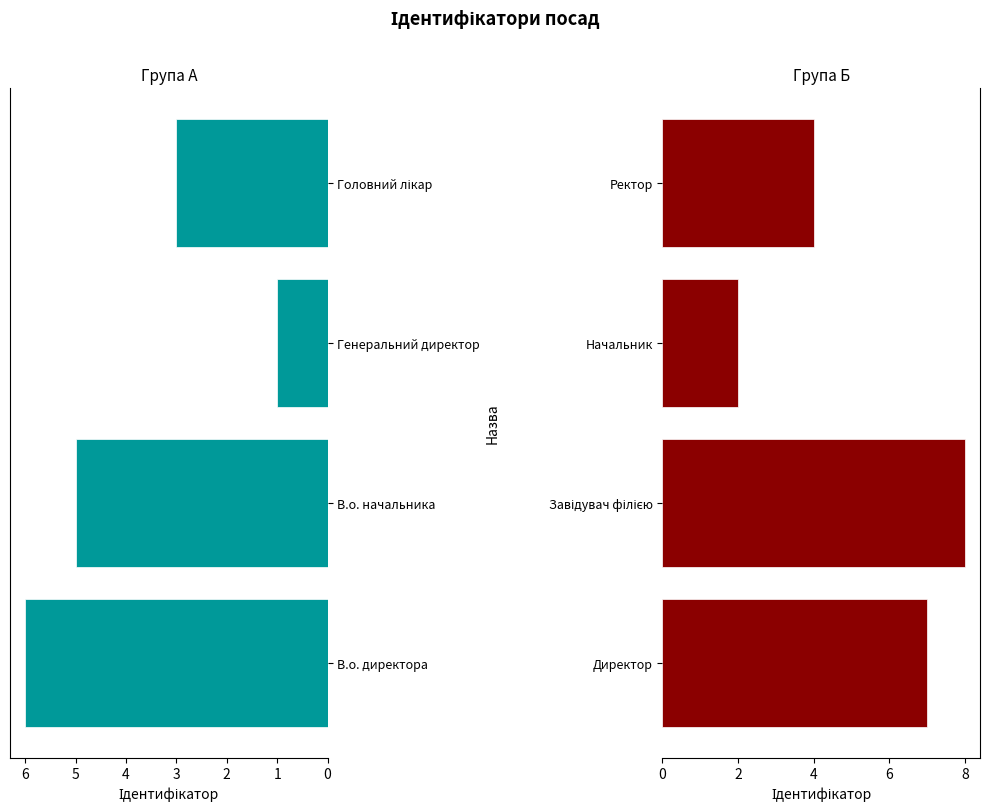

What is the difference between the maximum and minimum values in the Right Group series?

6